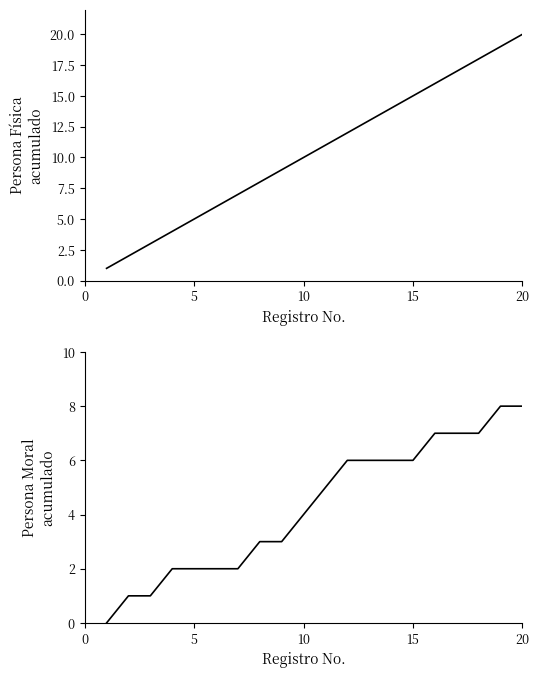

How many values in Persona Moral (Acumulado) are above zero?

19